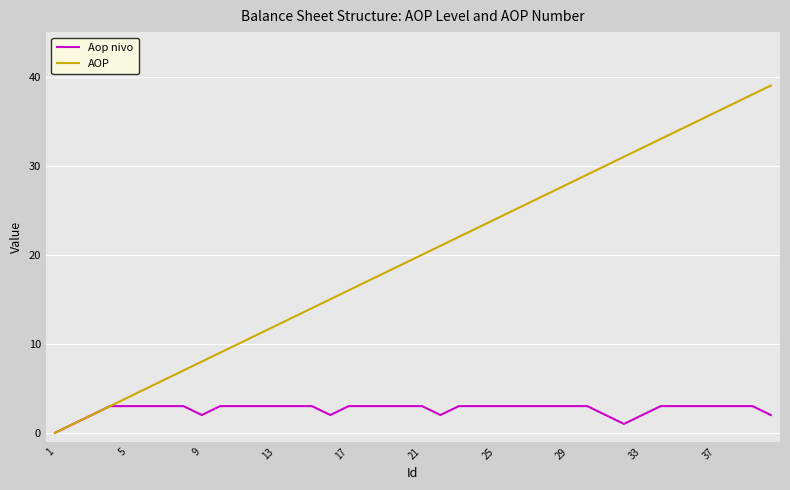

What is the highest value of the AOP series?

39